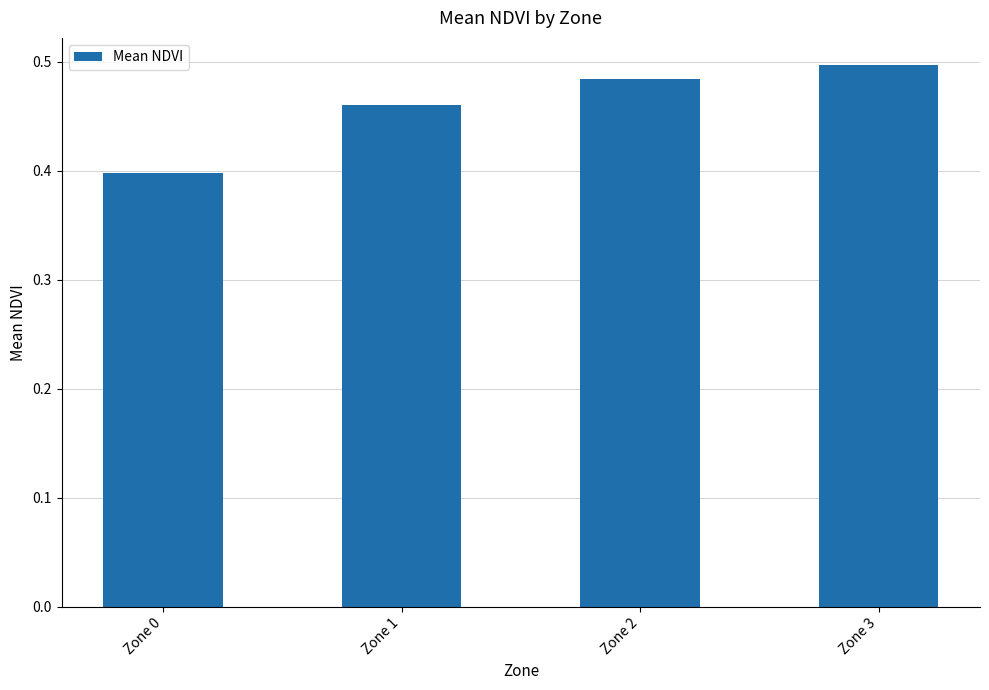

The chart shows a value of 0.5 at Zone 2. True or false?

True